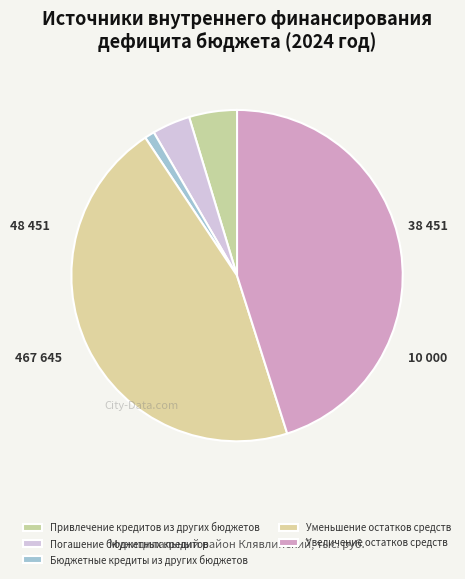

To the nearest percent, what is the average slice percentage?

20%